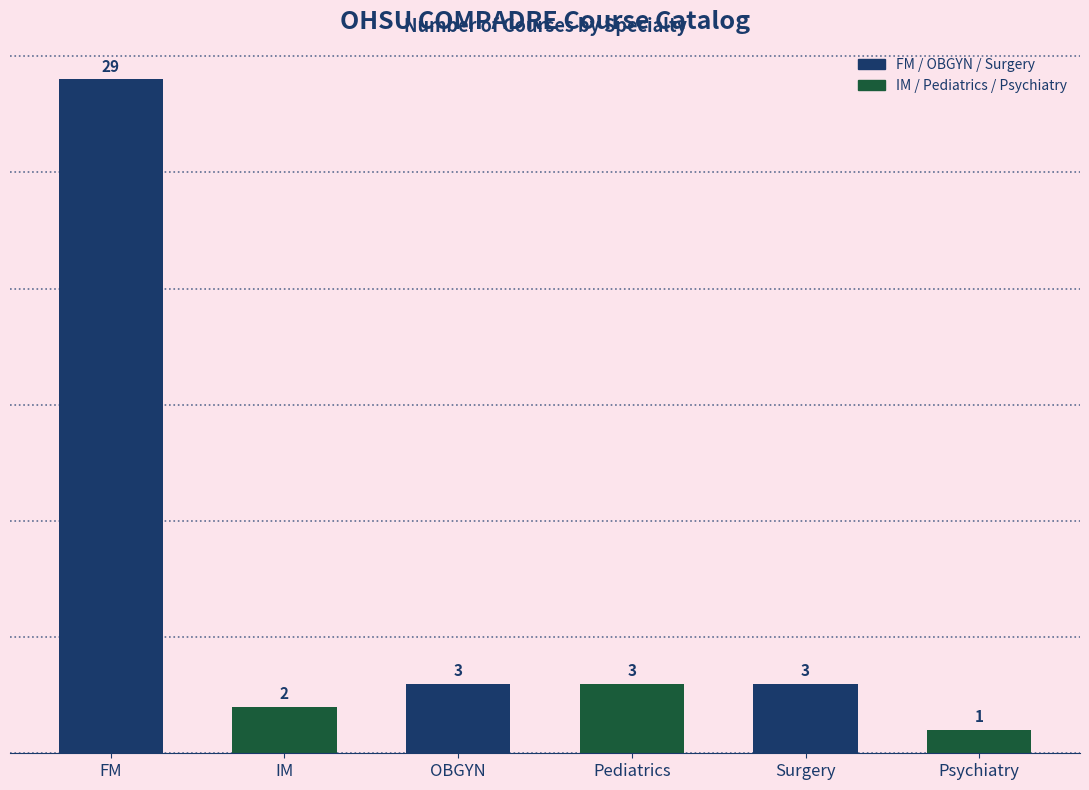

What is the difference between the maximum and second lowest values?

27